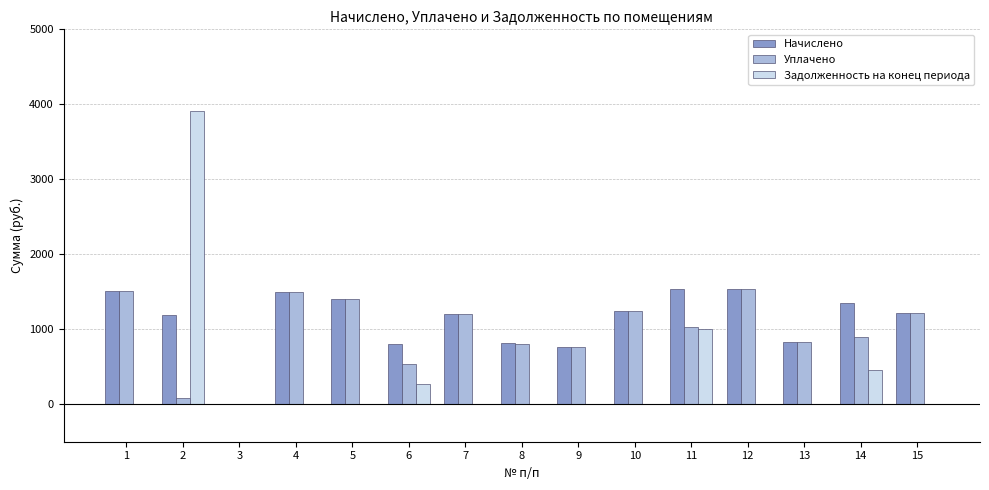

The value of Уплачено at 8 is 1127.7. True or false?

False